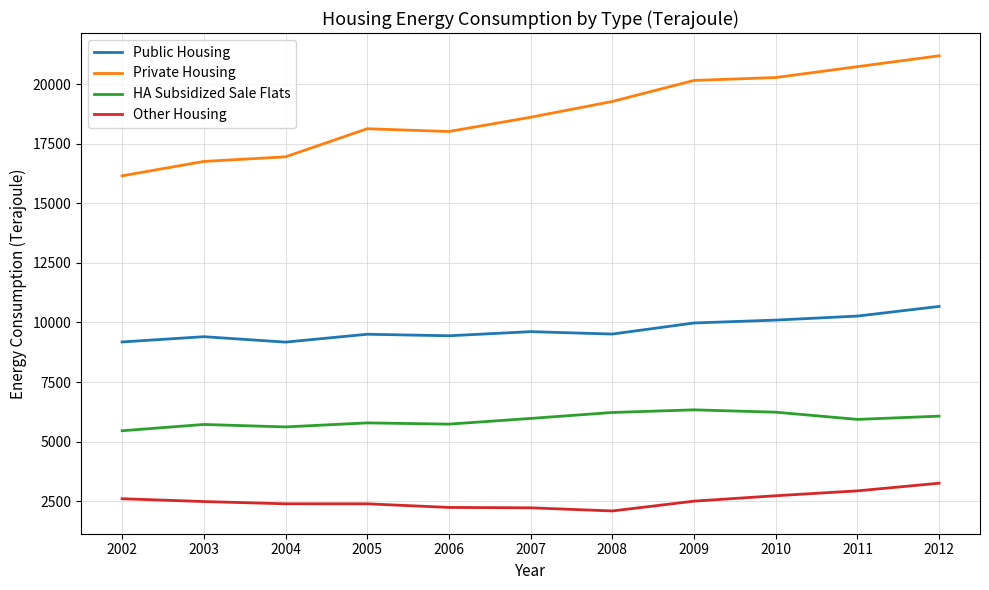

Which series has the largest total across all categories?

Private Housing